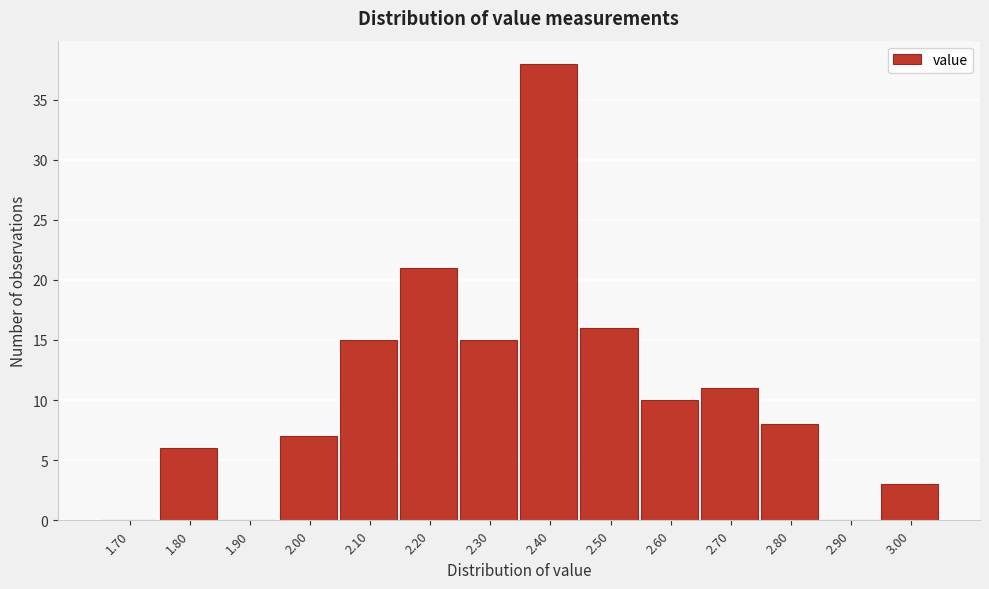

Reading left to right, what are all the values shown in this chart?

1.70=0	1.80=6	1.90=0	2.00=7	2.10=15	2.20=21	2.30=15	2.40=38	2.50=16	2.60=10	2.70=11	2.80=8	2.90=0	3.00=3